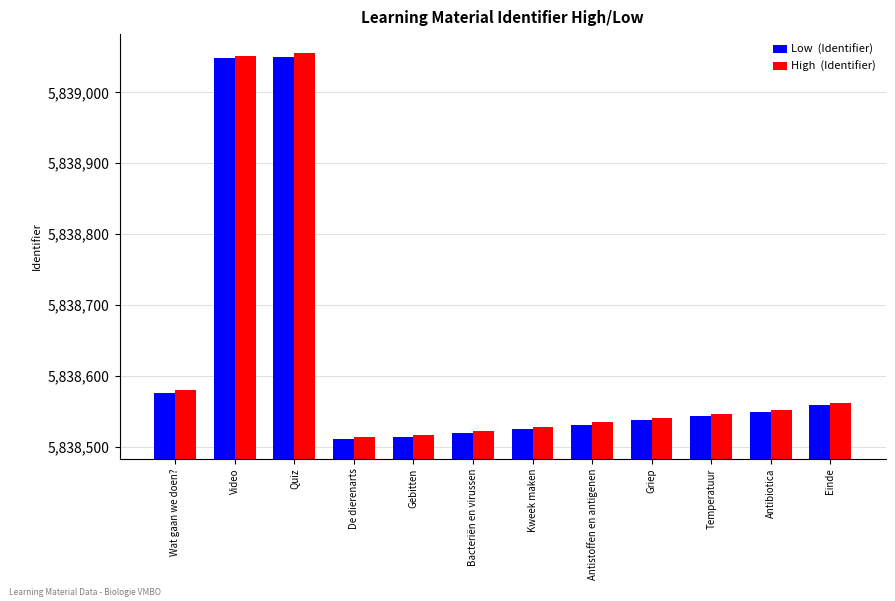

How many data points does each series have?

12